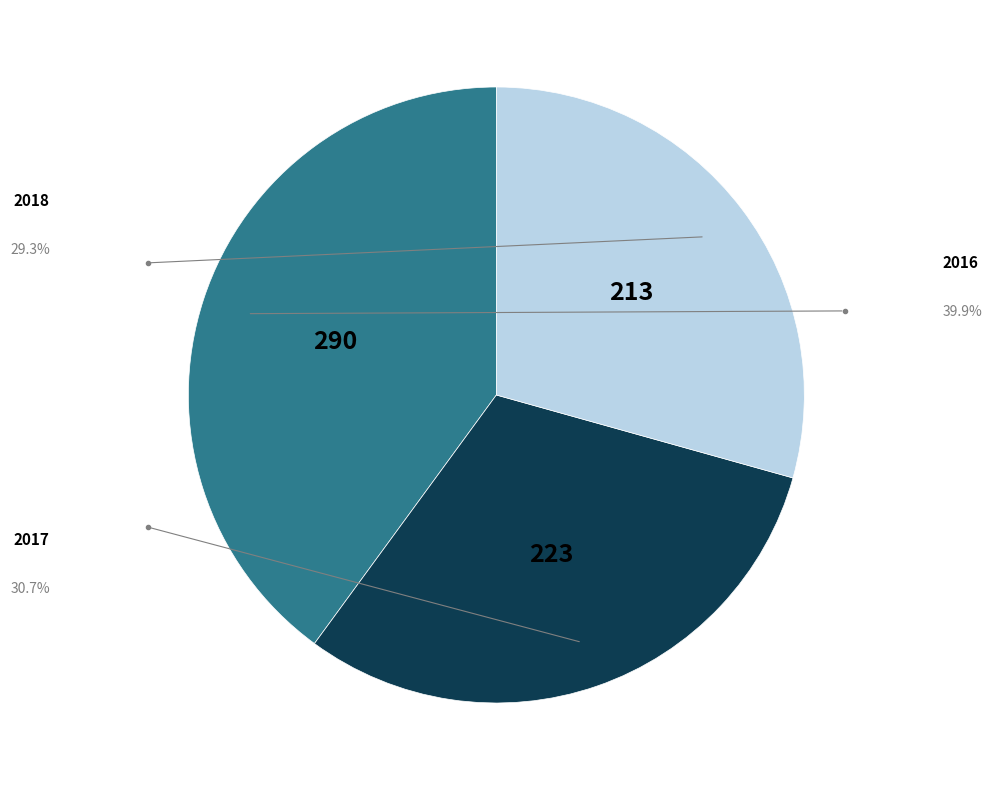

Is there a majority slice in this chart?

No